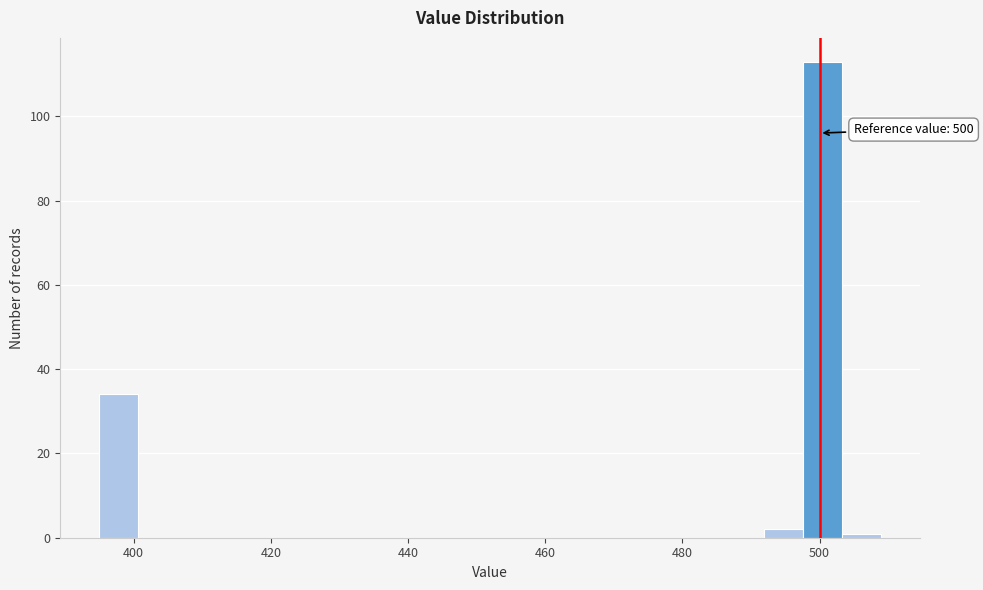

Read against the x-axis, roughly where is the centre of the tallest bar?

500